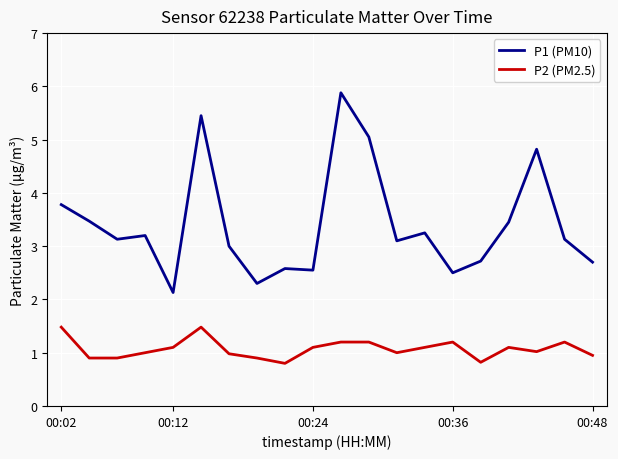

List the series in order of their peak value, highest first.

P1 (PM10), P2 (PM2.5)